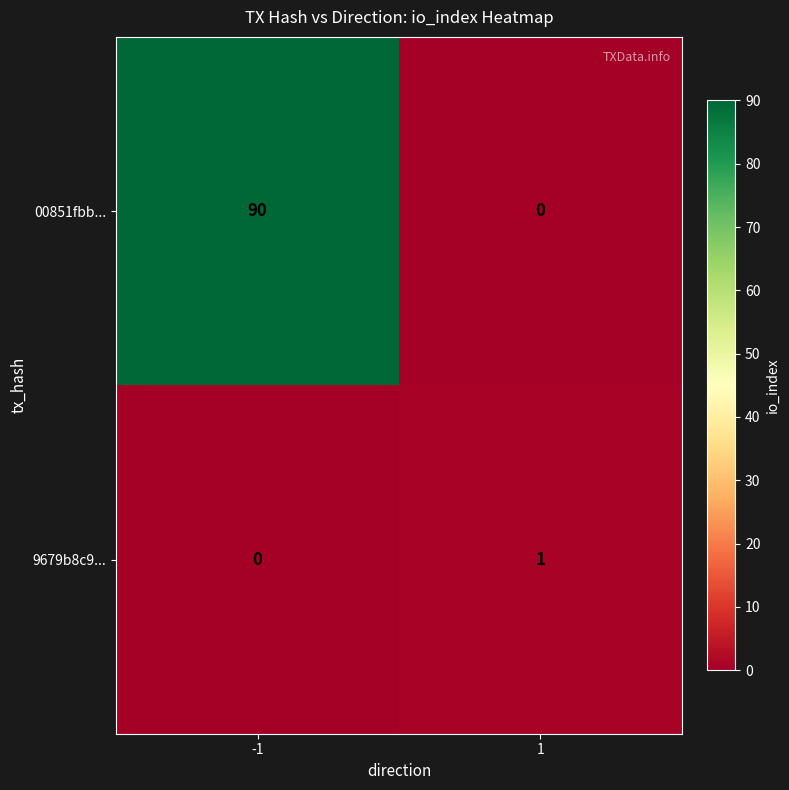

What is the spread (max minus min) of values at 1?

1